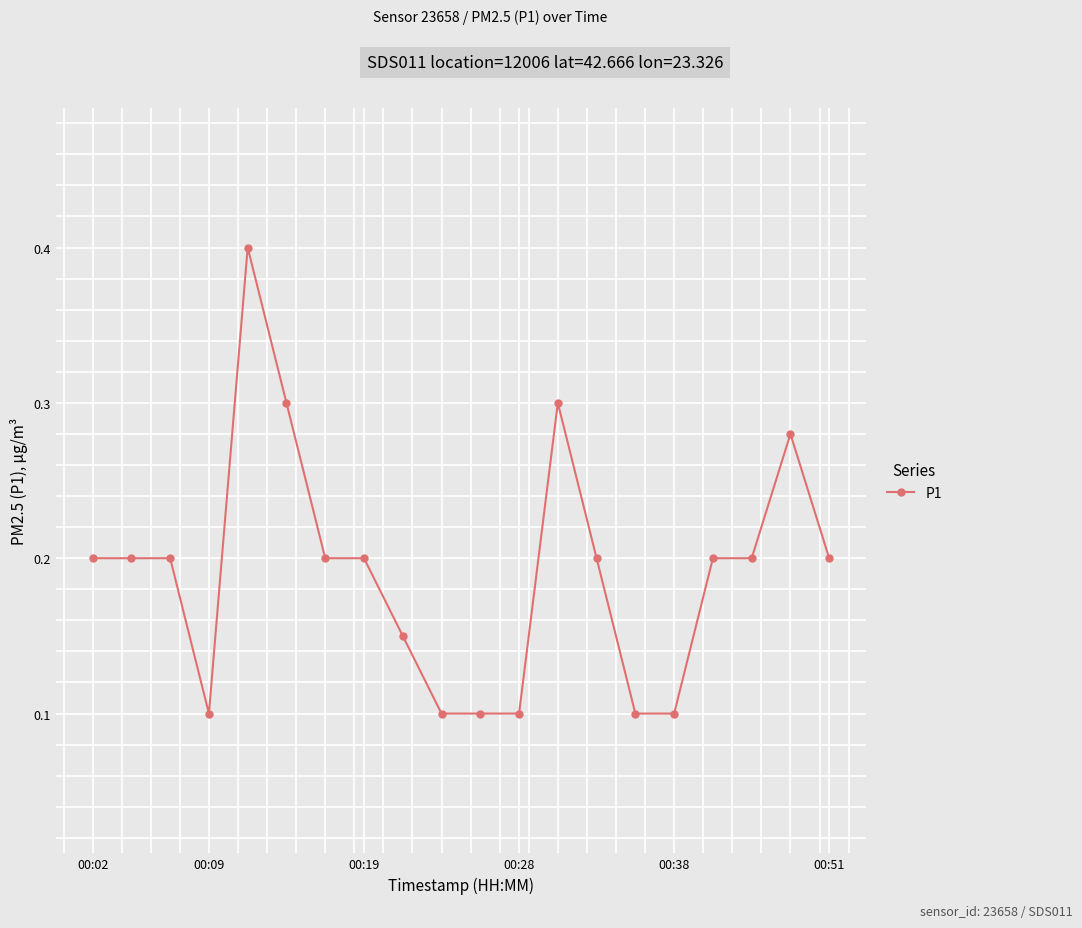

True or false: there are more than 1 points higher than both neighbors.

True